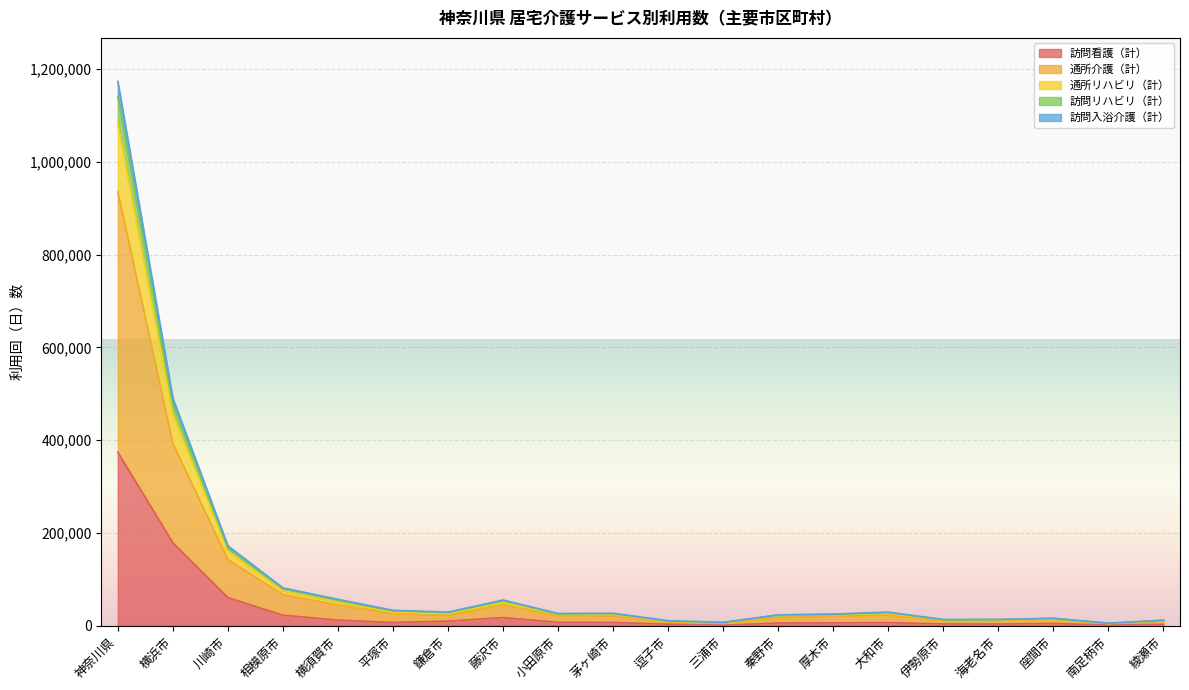

Which label corresponds to the smallest value in the chart?

三浦市